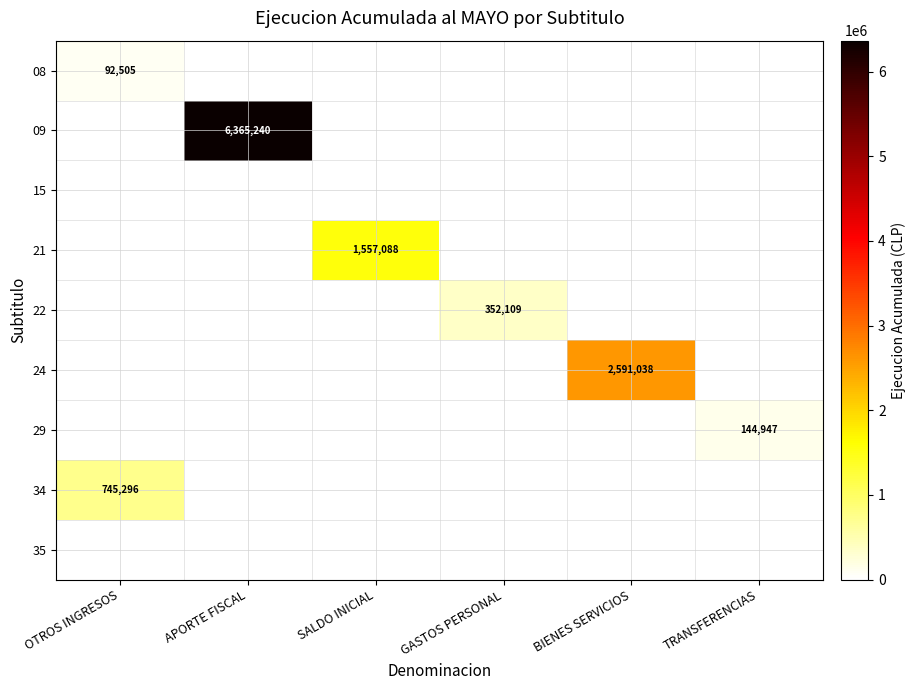

What is the total value across all series at SALDO INICIAL?

1557088